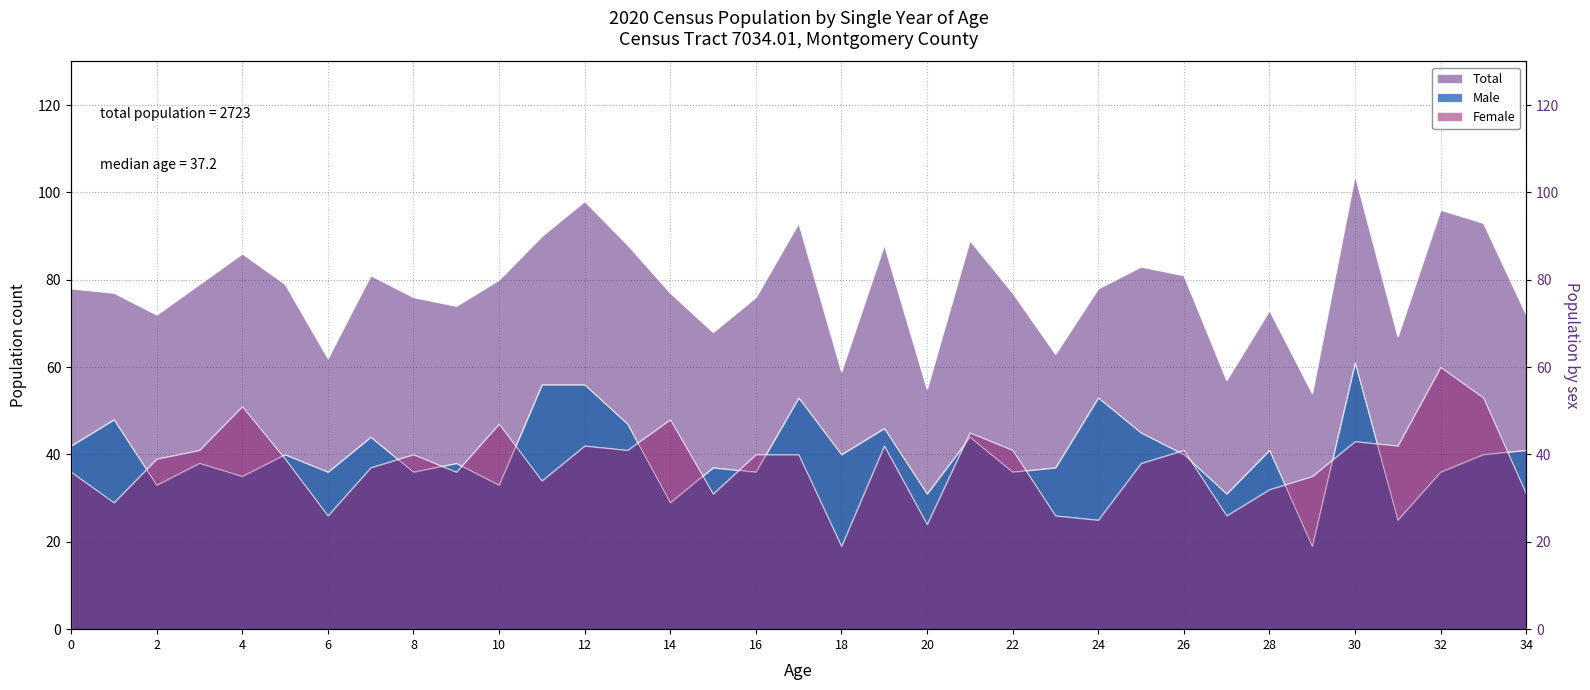

Which series has the largest range (max minus min)?

Total